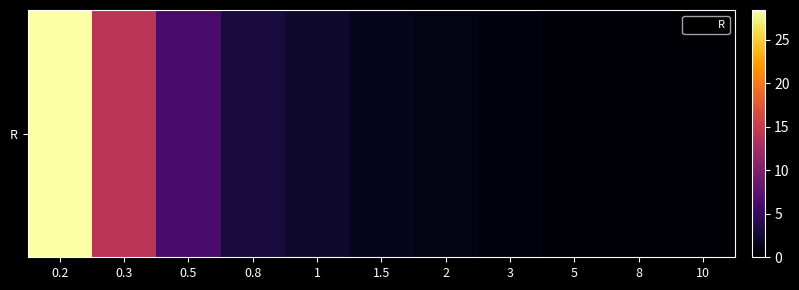

What is the sum of all values?

58.2